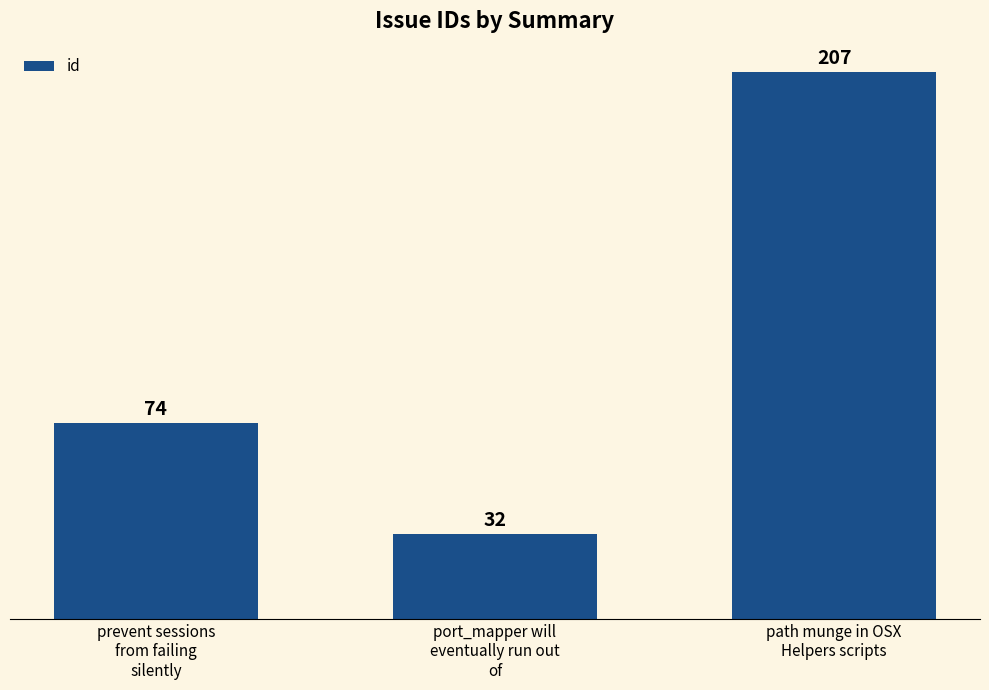

What is the difference between the second highest and minimum values?

42